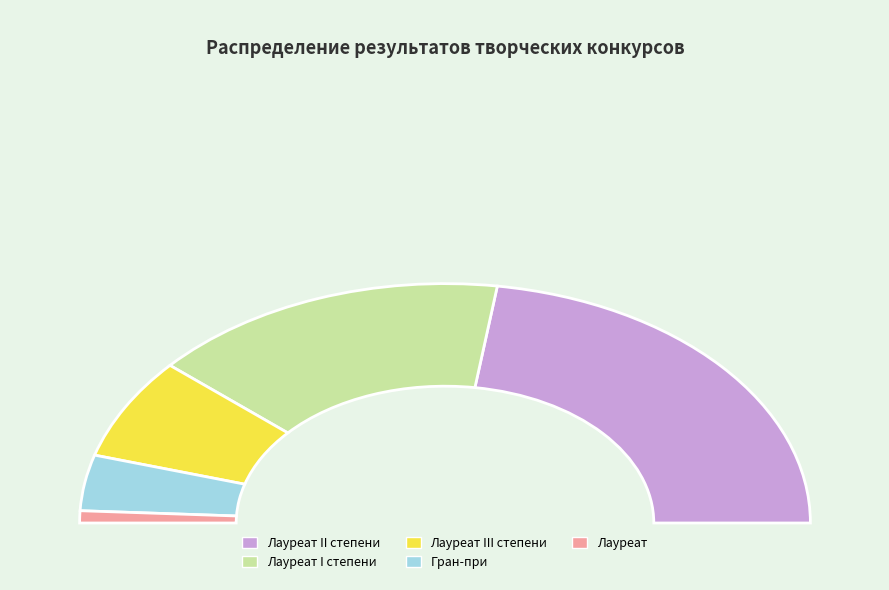

Count the number of slices in the pie.

5